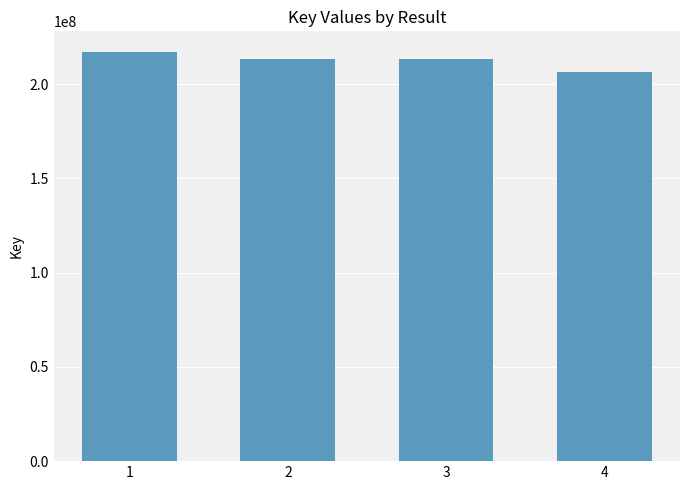

Where does the data first go above 213358056?

1